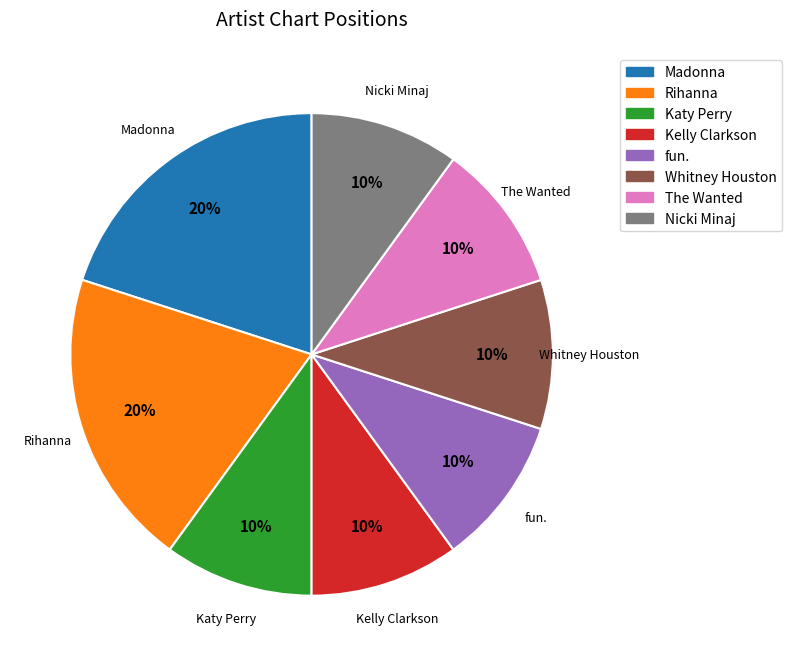

How many segments does this pie chart have?

8